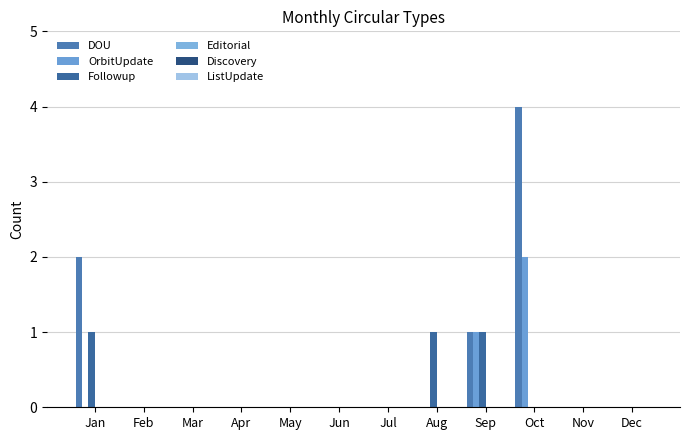

Reading left to right, extract all data points from this chart.

DOU: Jan=2	Feb=0	Mar=0	Apr=0	May=0	Jun=0	Jul=0	Aug=0	Sep=1	Oct=4	Nov=0	Dec=0
OrbitUpdate: Jan=0	Feb=0	Mar=0	Apr=0	May=0	Jun=0	Jul=0	Aug=0	Sep=1	Oct=2	Nov=0	Dec=0
Followup: Jan=1	Feb=0	Mar=0	Apr=0	May=0	Jun=0	Jul=0	Aug=1	Sep=1	Oct=0	Nov=0	Dec=0
Editorial: Jan=0	Feb=0	Mar=0	Apr=0	May=0	Jun=0	Jul=0	Aug=0	Sep=0	Oct=0	Nov=0	Dec=0
Discovery: Jan=0	Feb=0	Mar=0	Apr=0	May=0	Jun=0	Jul=0	Aug=0	Sep=0	Oct=0	Nov=0	Dec=0
ListUpdate: Jan=0	Feb=0	Mar=0	Apr=0	May=0	Jun=0	Jul=0	Aug=0	Sep=0	Oct=0	Nov=0	Dec=0